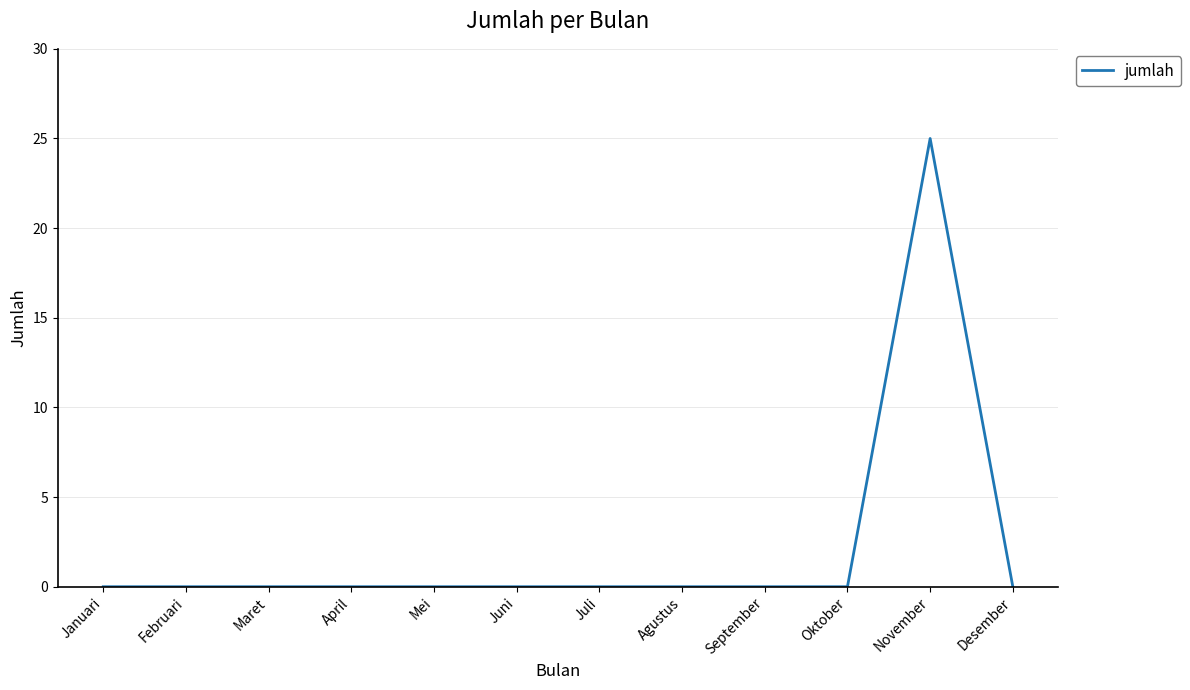

Which category has the highest value across all series?

November